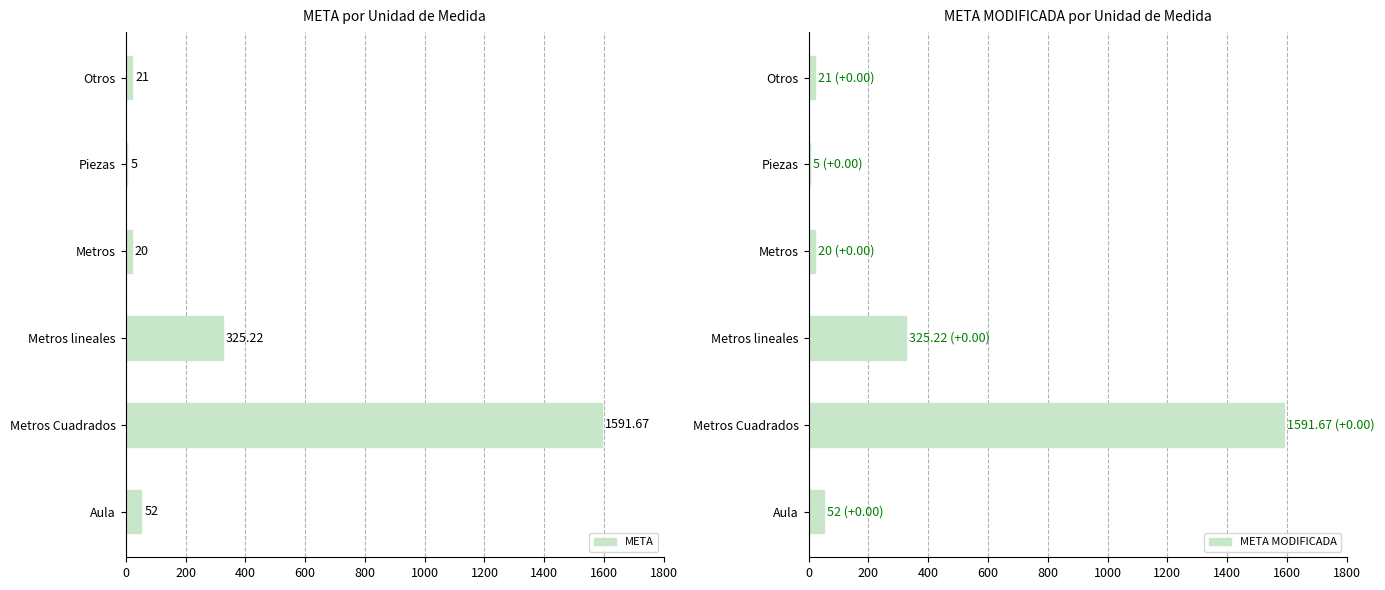

Count the number of data series in this chart.

2